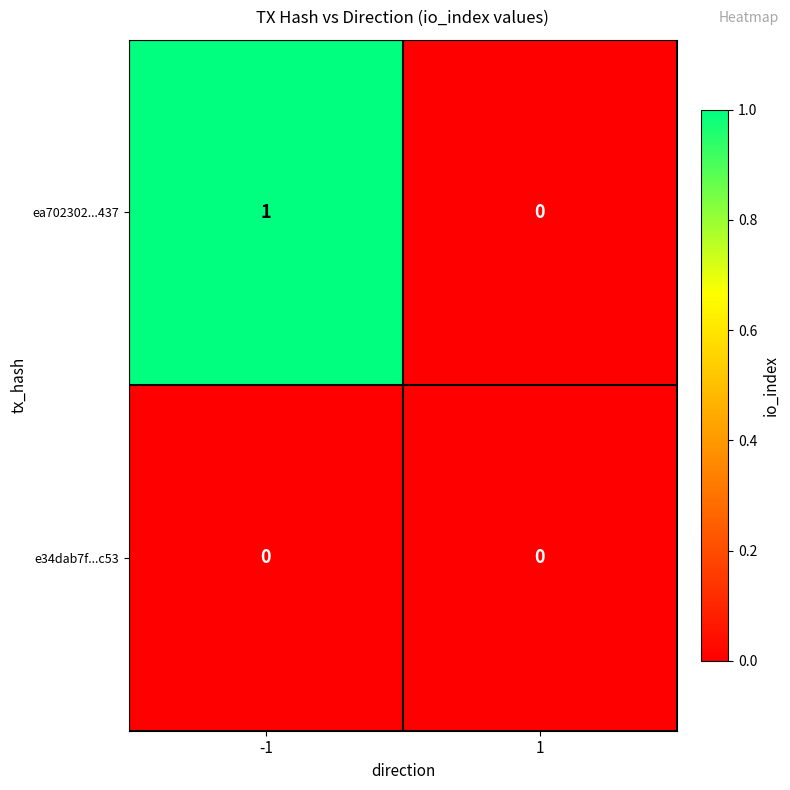

Count the number of categories in the chart.

2